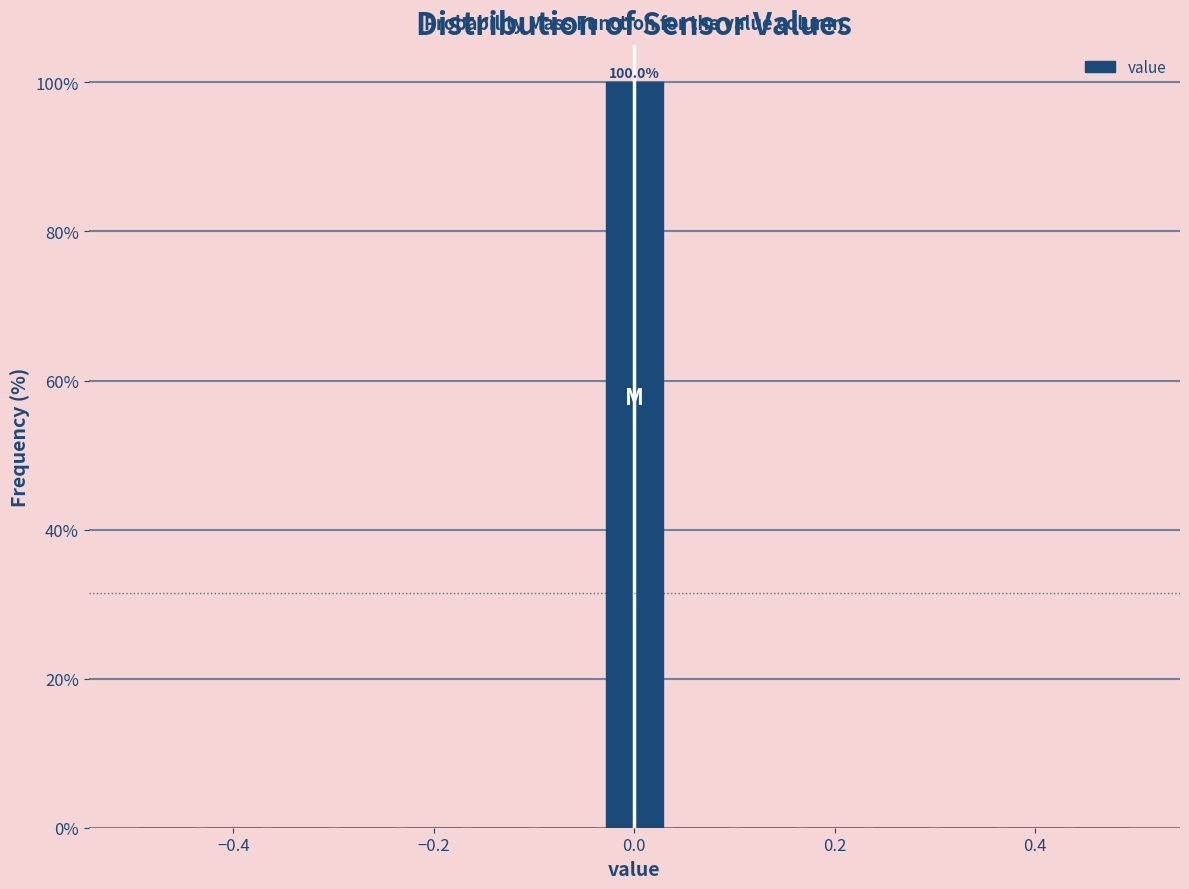

Around what value on the x-axis is the tallest bar? Give the approximate position of its centre, as read against the axis.

0.00